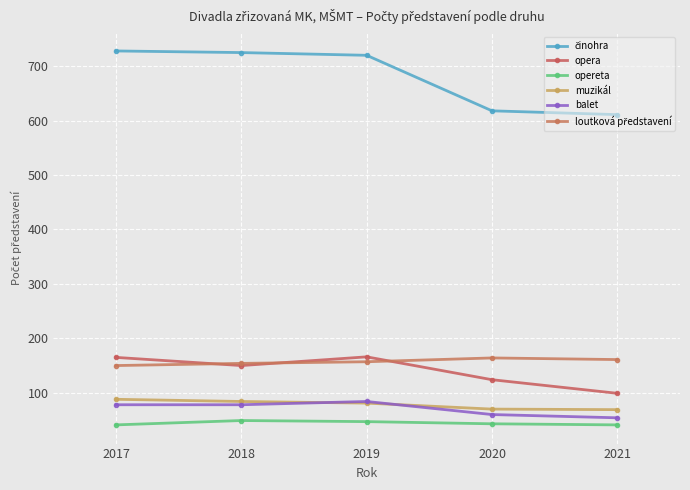

Rank the categories by činohra value from highest to lowest.

2017, 2018, 2019, 2020, 2021